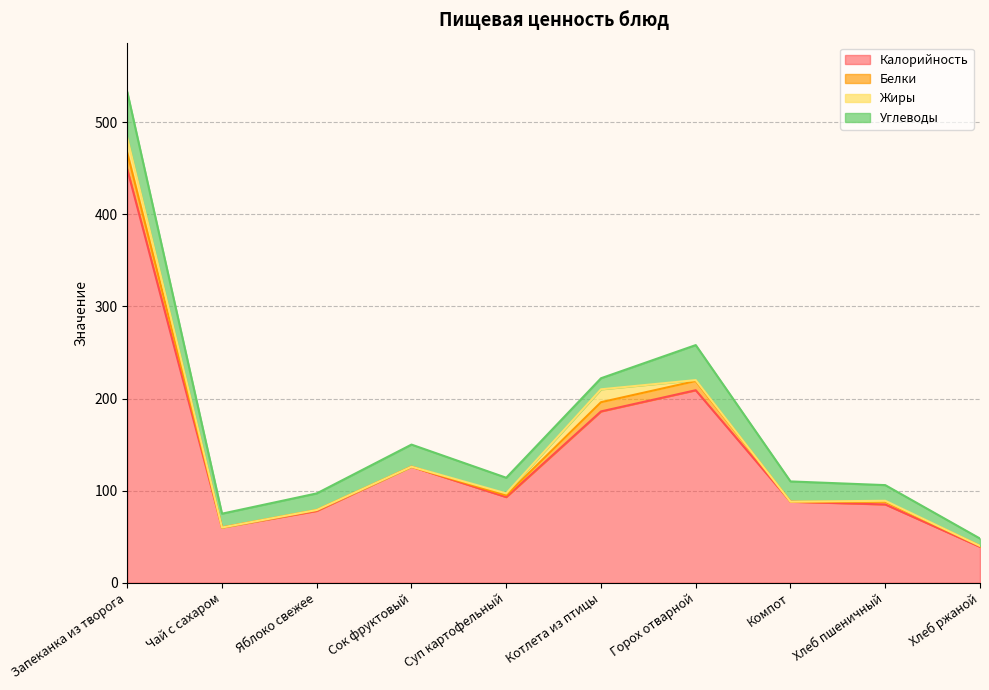

What is the total value across all series at Чай с сахаром?

75